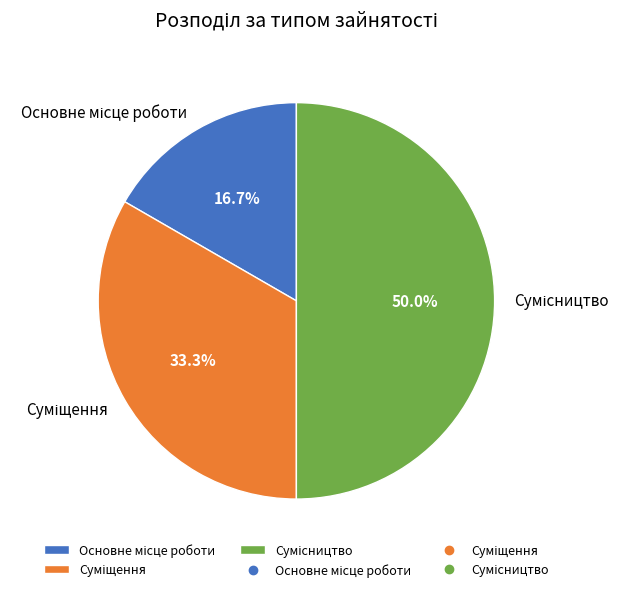

What percentage do Сумісництво and Основне місце роботи together represent?

66.7%